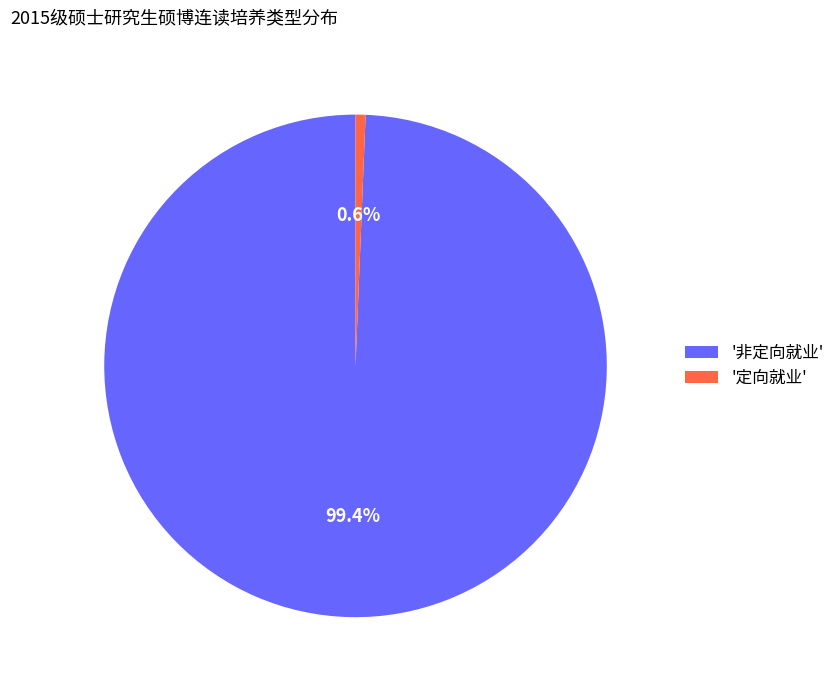

Rank the categories by value from highest to lowest.

'非定向就业', '定向就业'